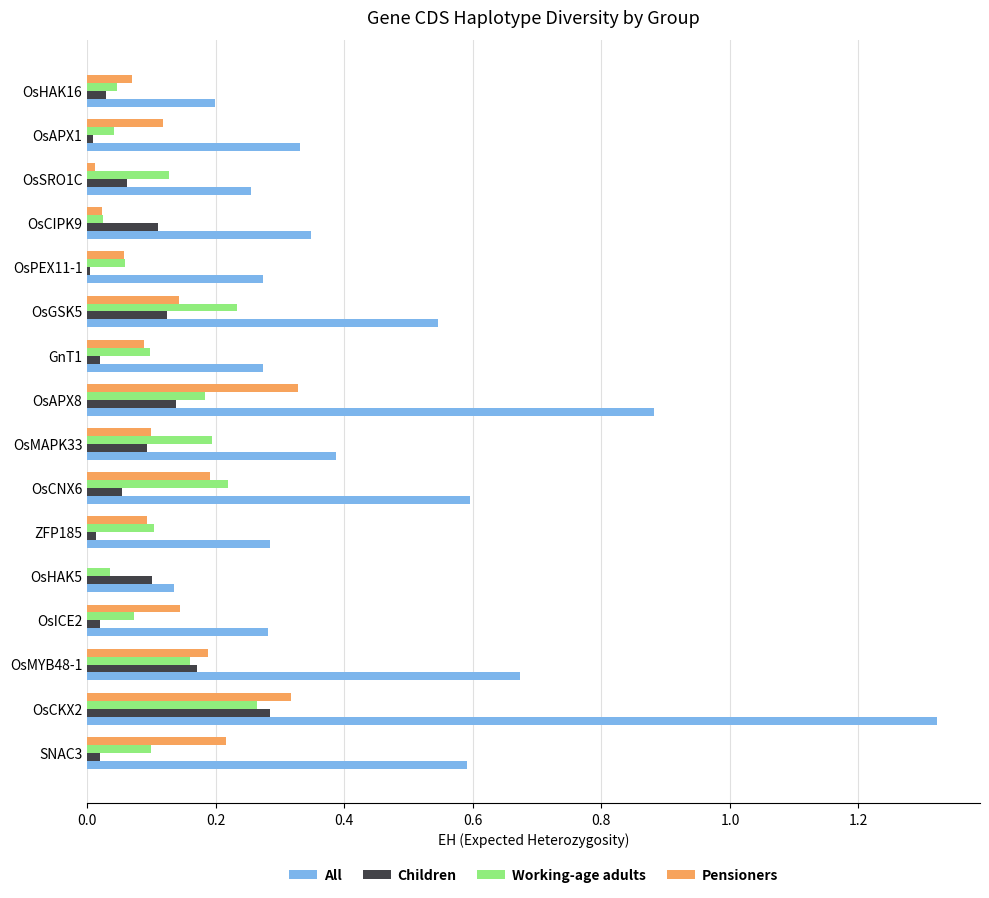

The value of Working-age adults at OsHAK5 is 0.1. True or false?

False